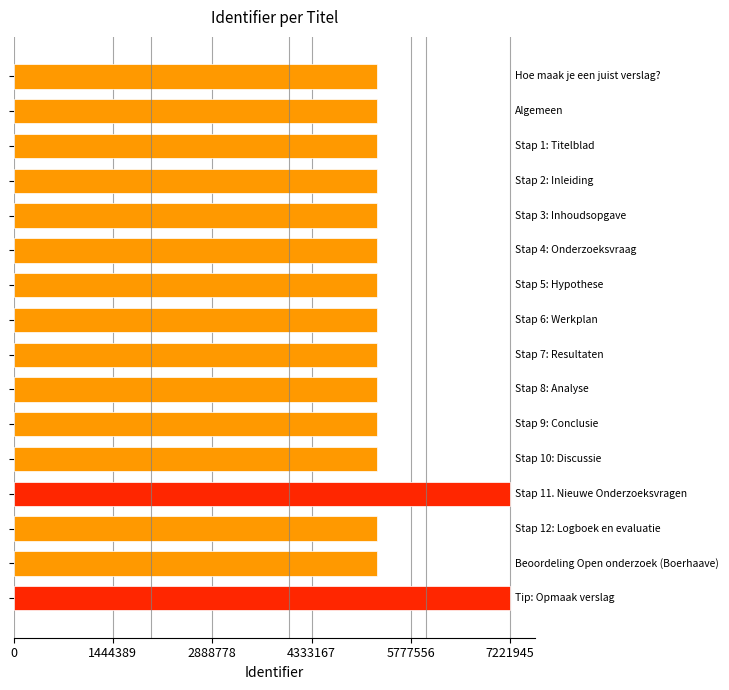

What is the average value?

5526135